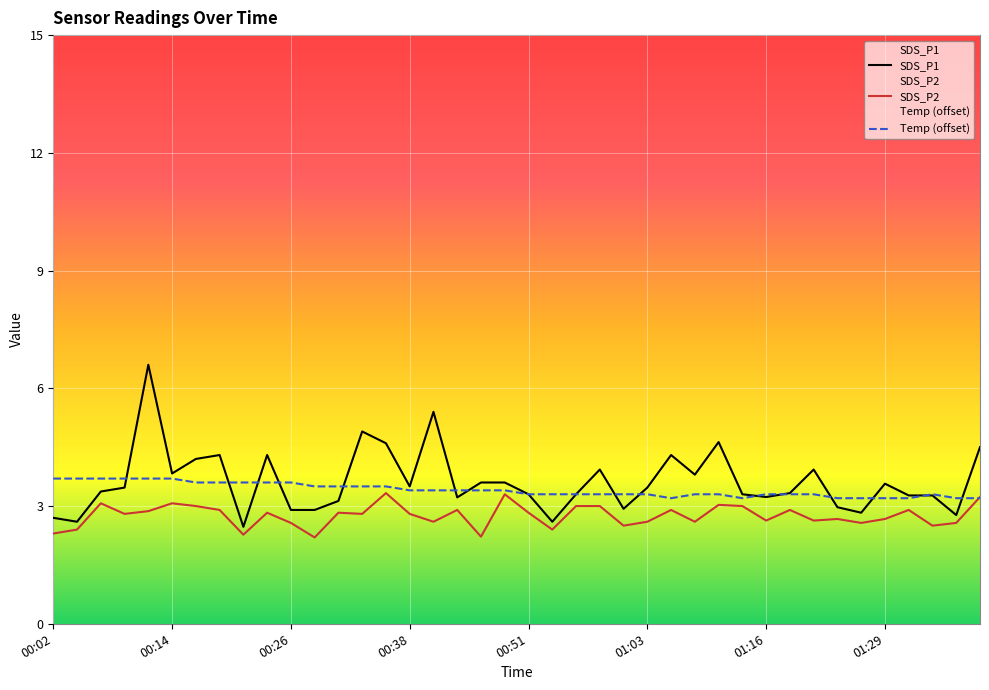

In SDS_P1, how many points are lower than both neighbors (excluding endpoints)?

11